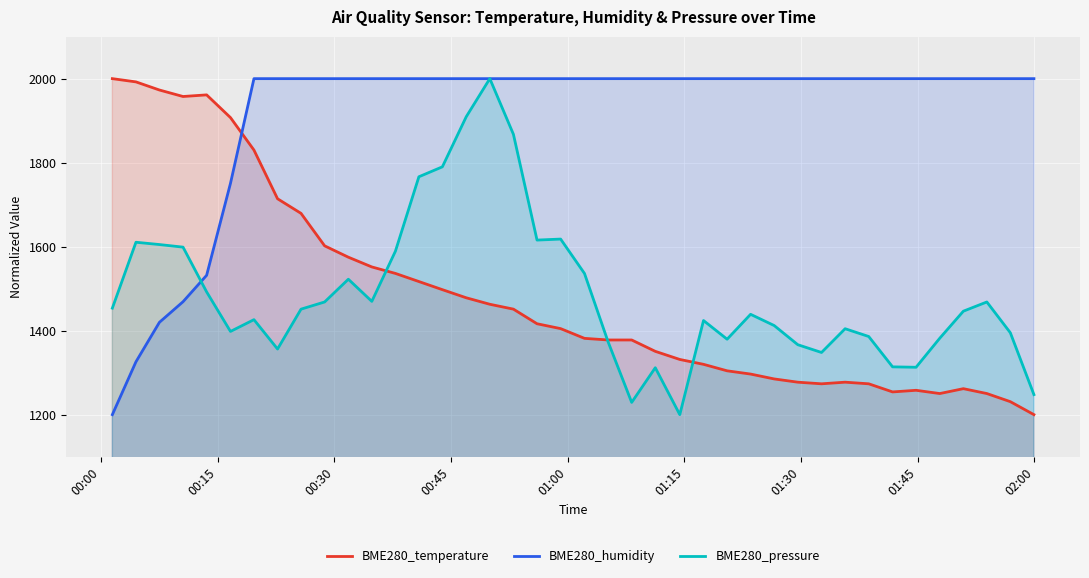

What is the greatest value displayed?

2000.0